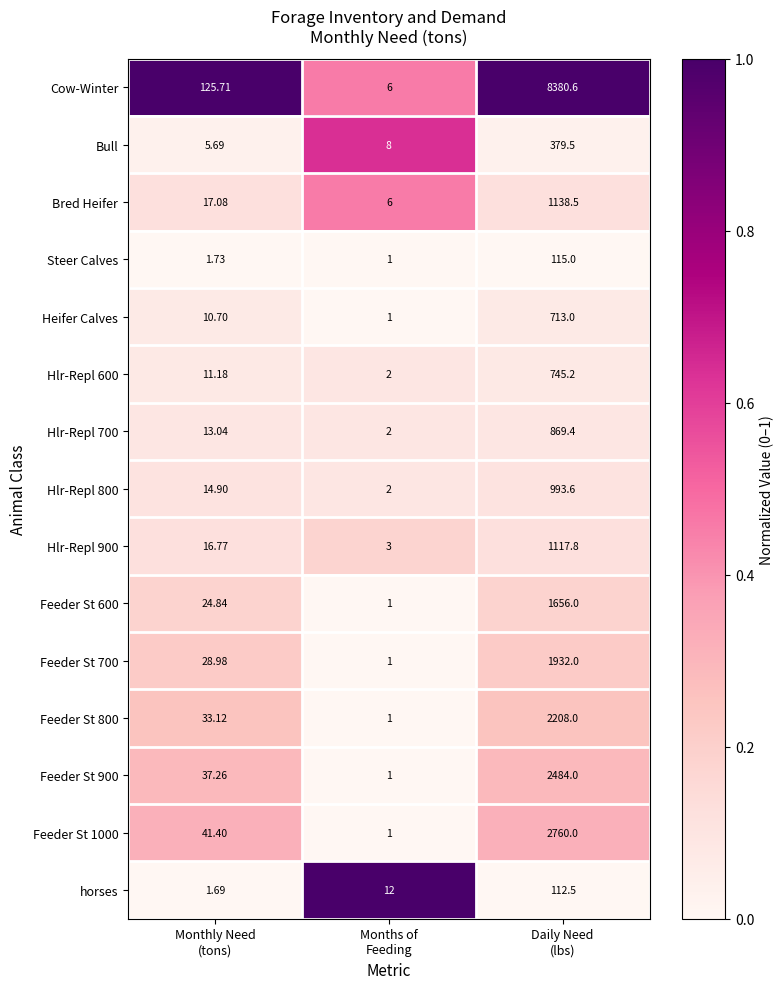

Which series has the largest total across all categories?

Cow-Winter